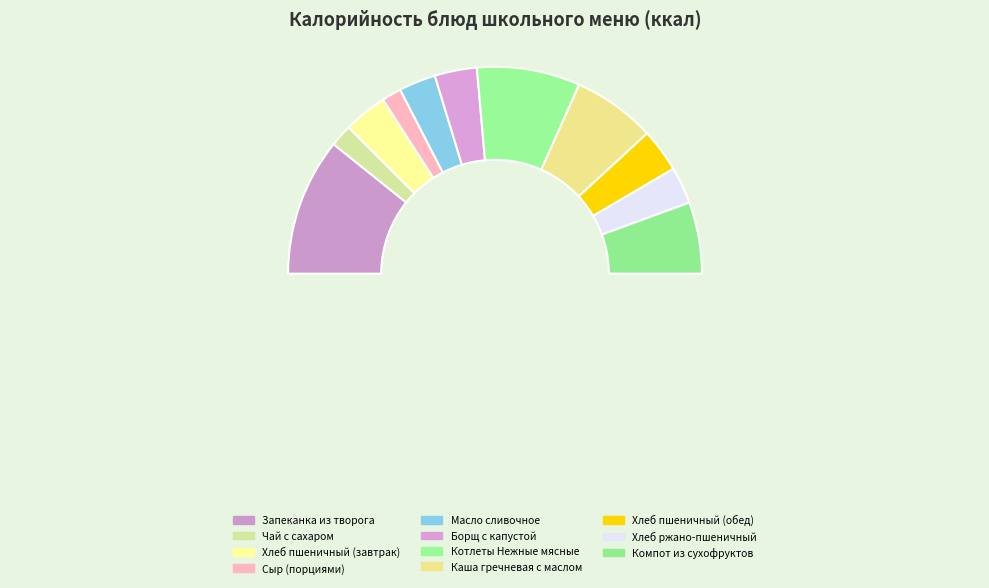

To the nearest percent, what portion does Каша гречневая с маслом represent?

13%